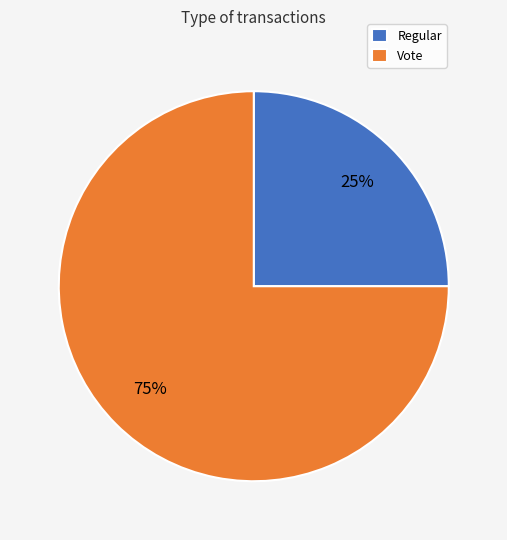

Which slice is the largest?

Vote